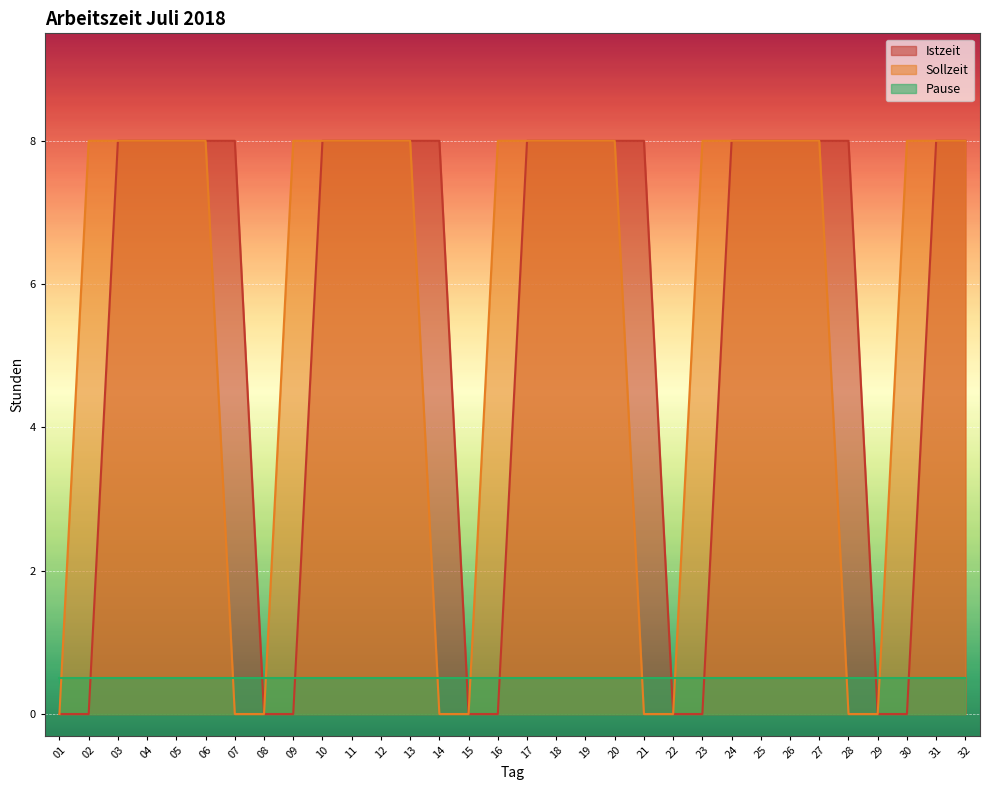

At how many categories does at least one series exceed 2?

27